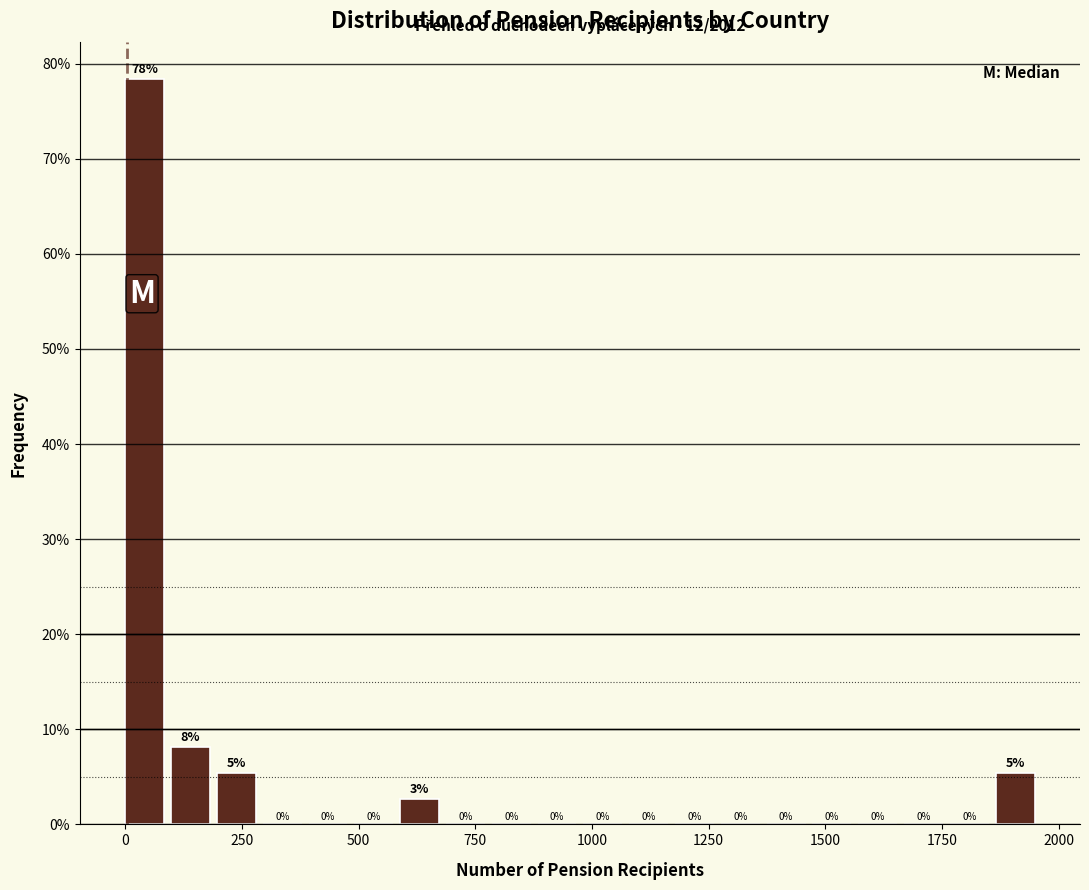

Read against the x-axis, roughly where is the centre of the tallest bar?

50